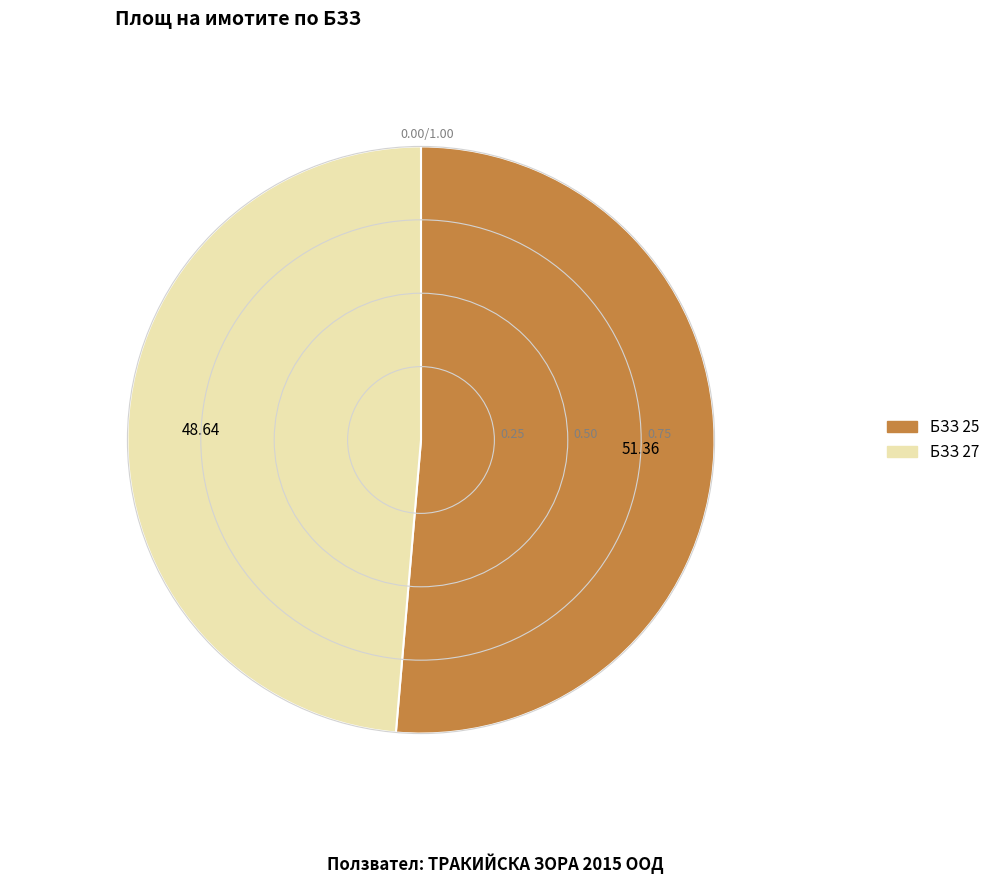

Is the sum of БЗЗ 25 and БЗЗ 27 greater than half?

Yes